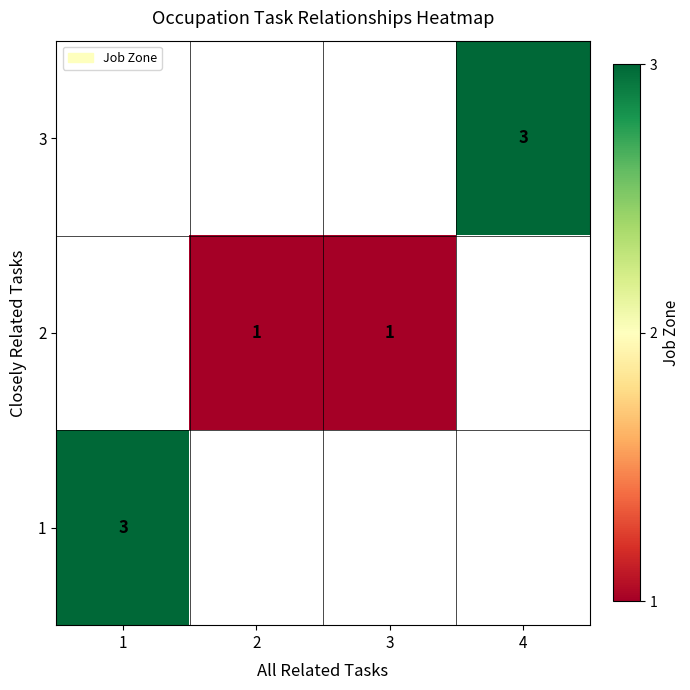

Count the number of categories in the chart.

4